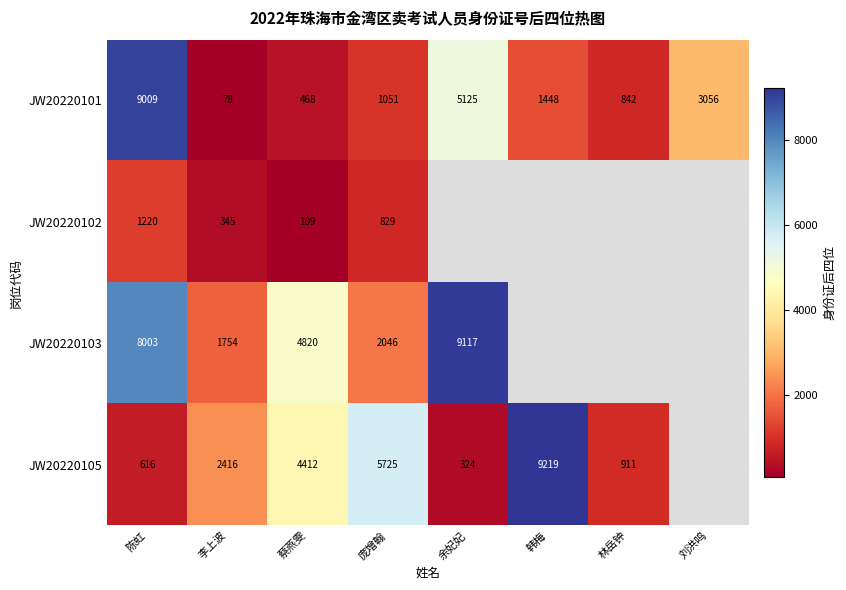

The value of JW20220102 at 庞增翰 is 338.0. True or false?

False